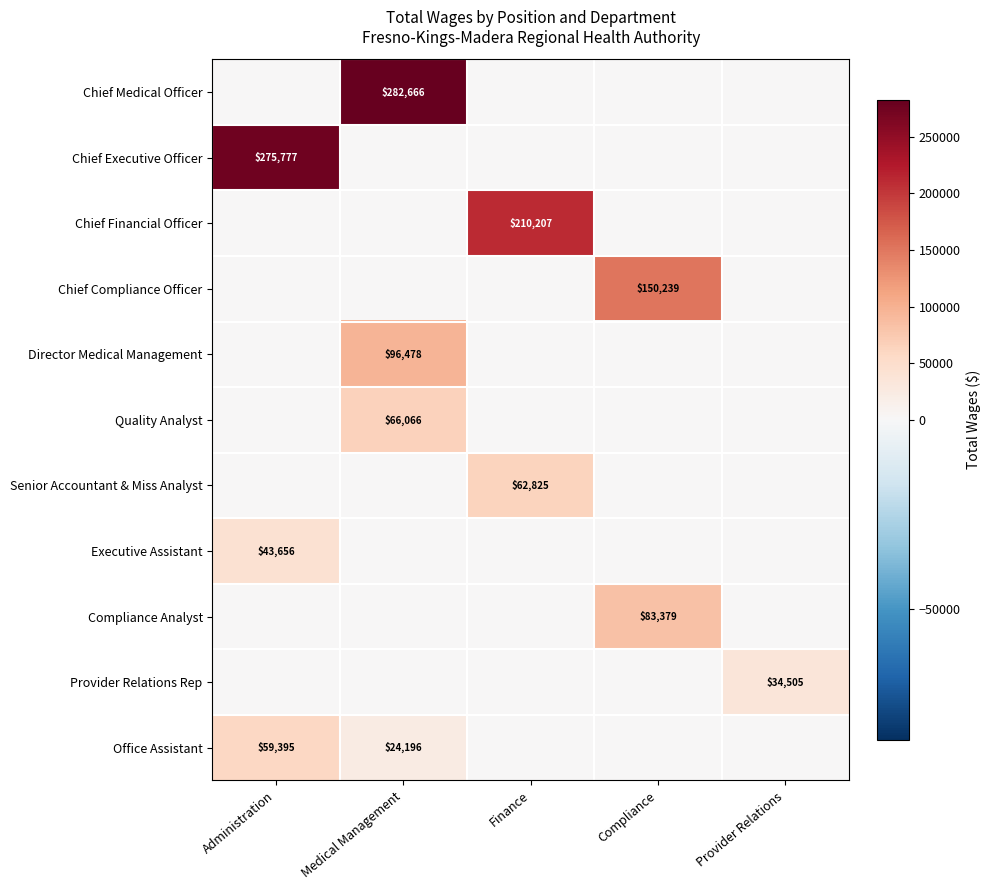

At which category is the sum across all series the highest?

Medical Management